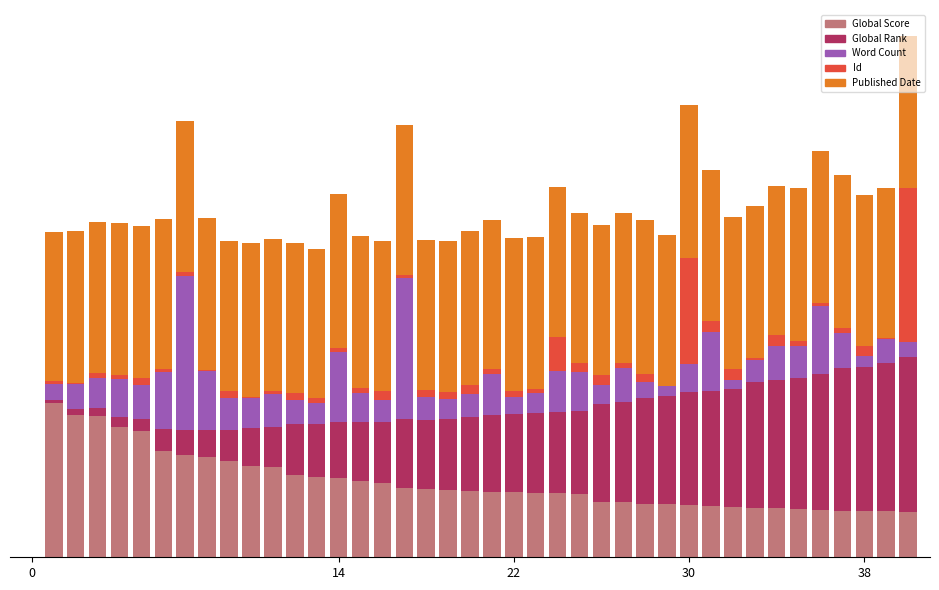

Which series has the largest total across all categories?

Published Date